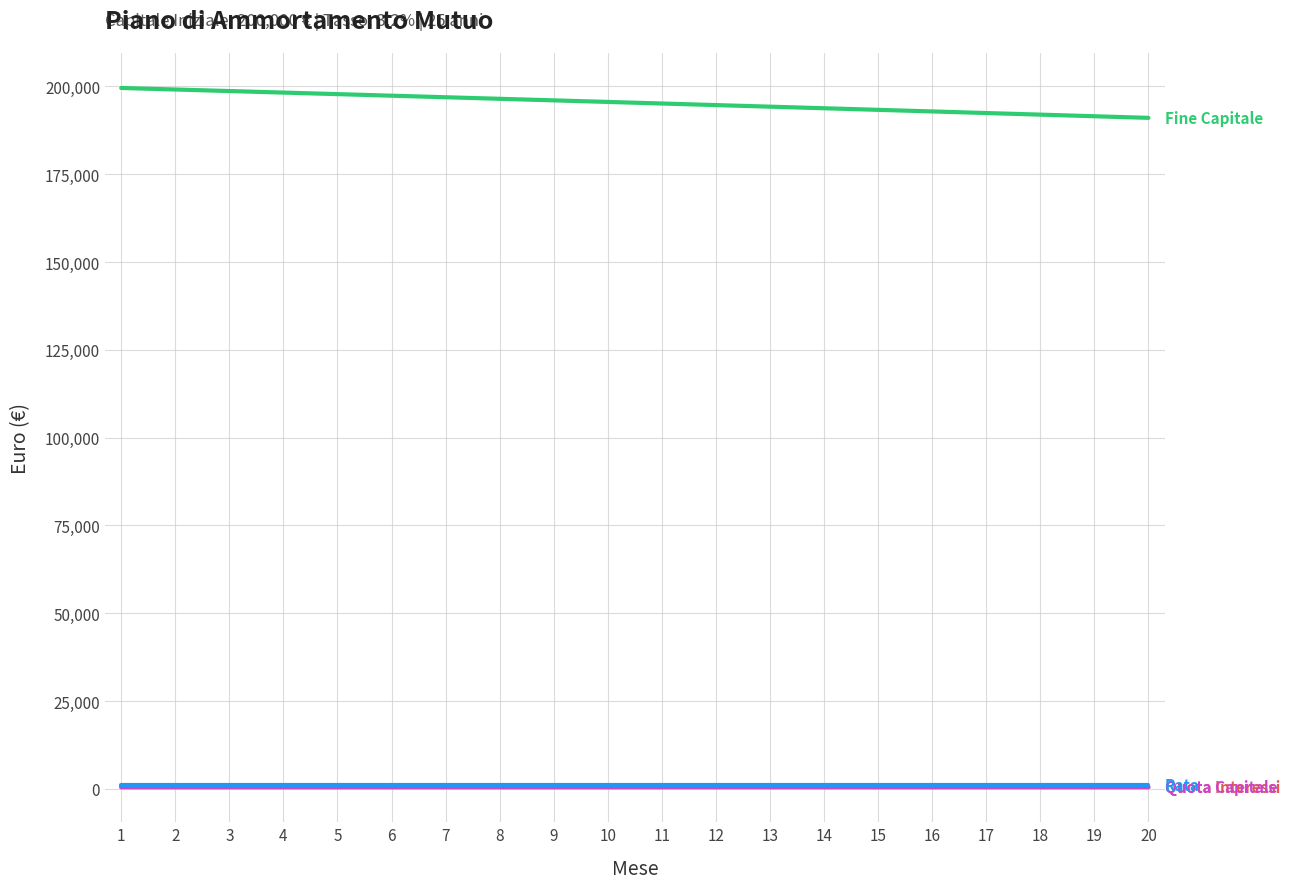

What is the maximum value shown in the chart?

199564.0